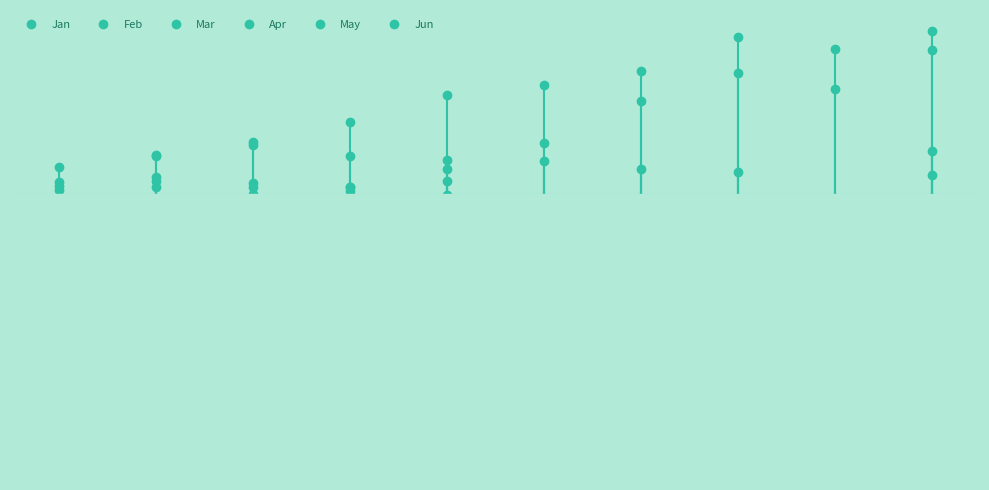

After their last crossing, which series has the higher values: May or Mar?

Mar